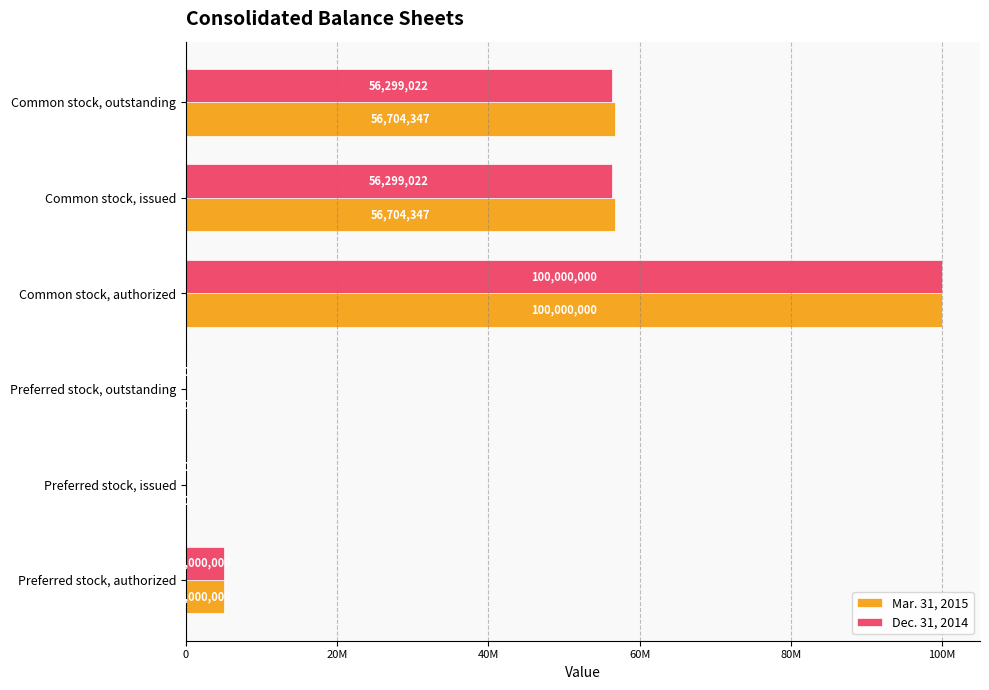

At which label does Dec. 31, 2014 reach its peak?

Common stock, authorized